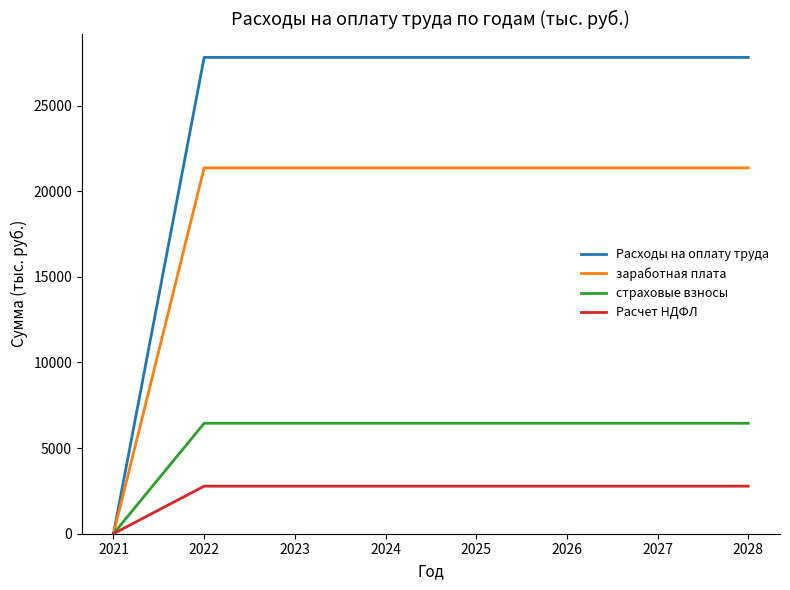

The value of заработная плата at 2022 is 13445.5. True or false?

False